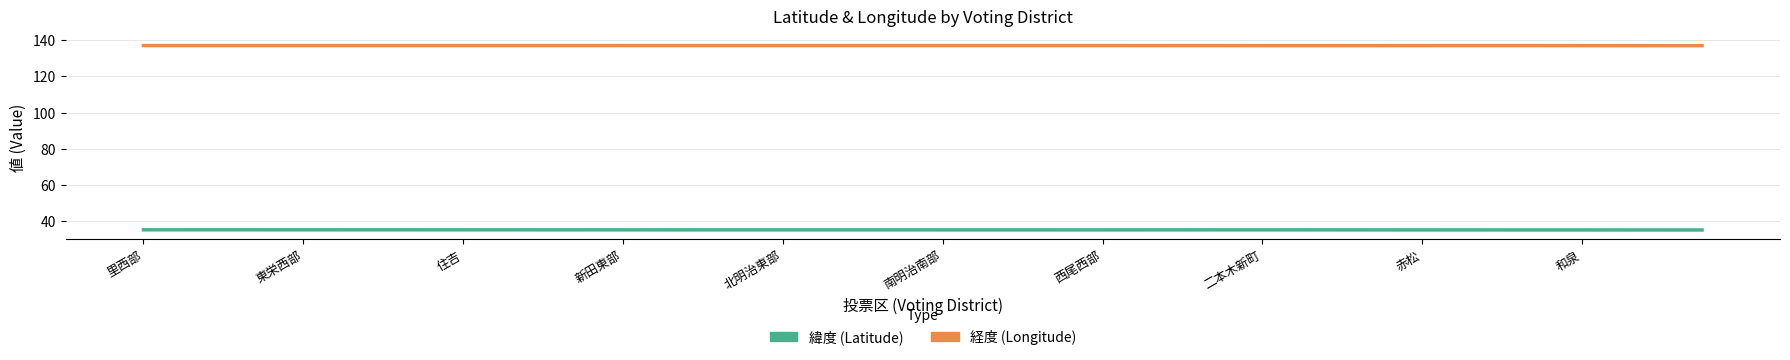

What is the difference between the highest and lowest values at 住吉?

102.1